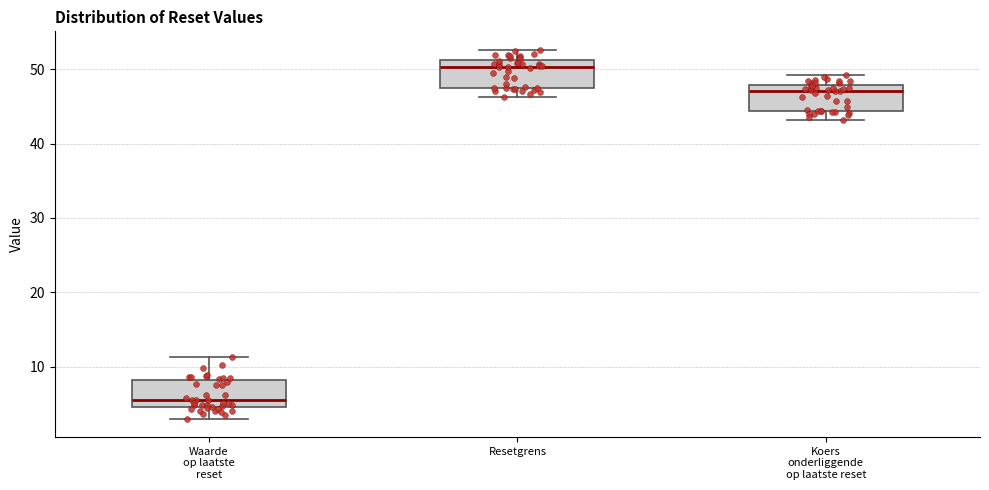

Which box's median line is the highest?

Resetgrens